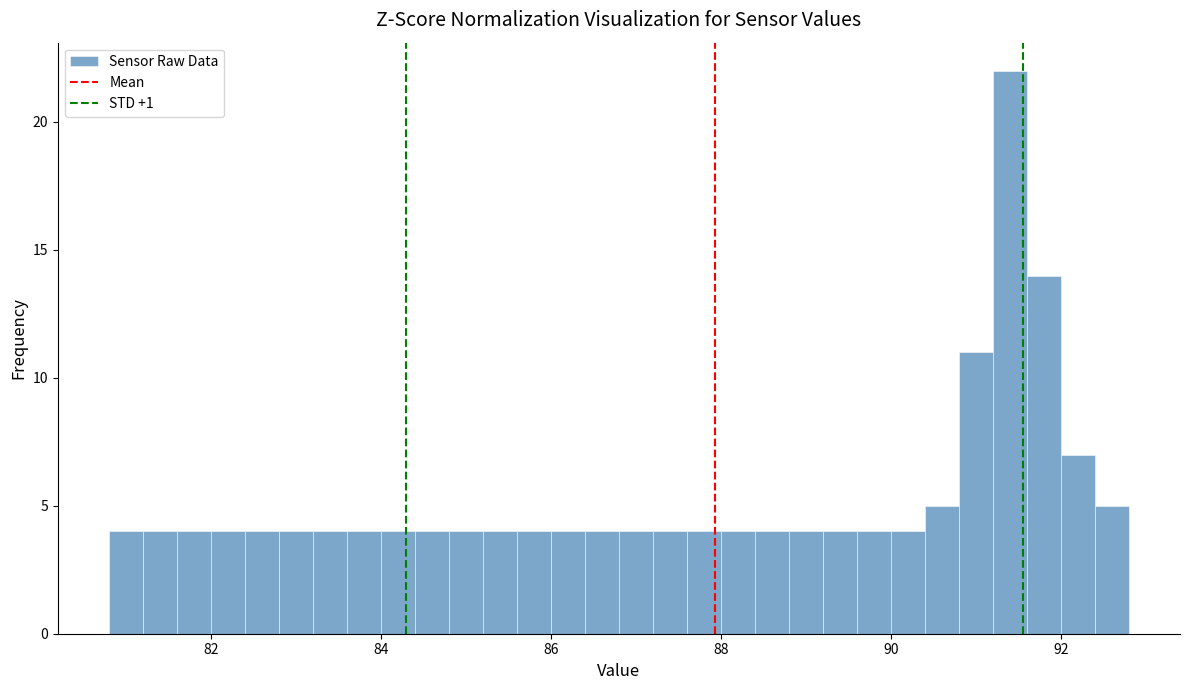

Around what value on the x-axis is the tallest bar? Give the approximate position of its centre, as read against the axis.

91.4